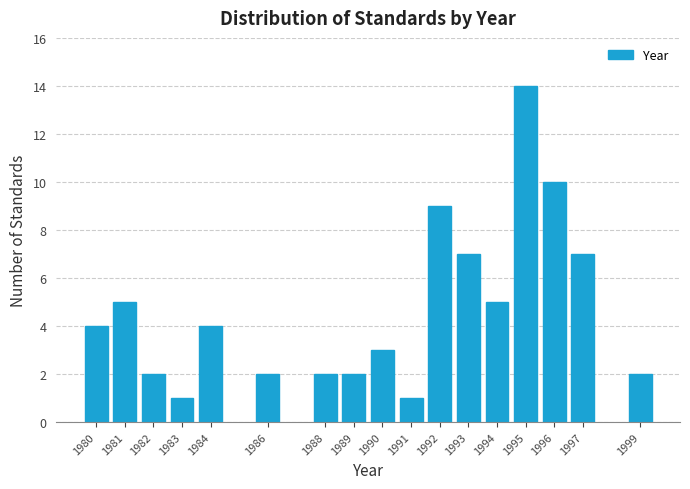

Reading left to right, transcribe all the data shown in this chart.

1980=4	1981=5	1982=2	1983=1	1984=4	1986=2	1988=2	1989=2	1990=3	1991=1	1992=9	1993=7	1994=5	1995=14	1996=10	1997=7	1999=2